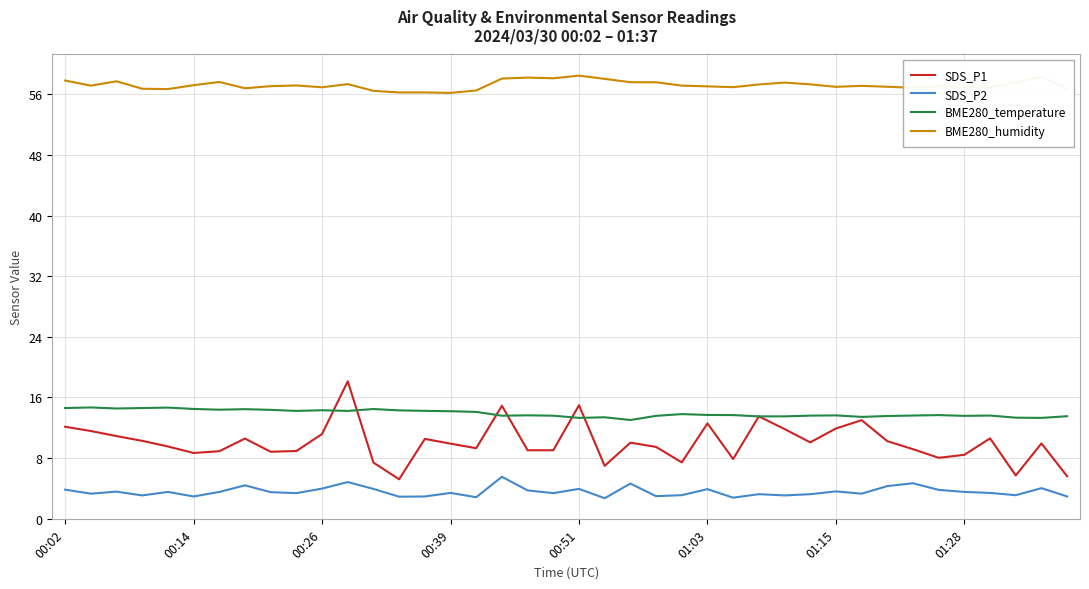

Which series has the widest spread of values?

SDS_P1